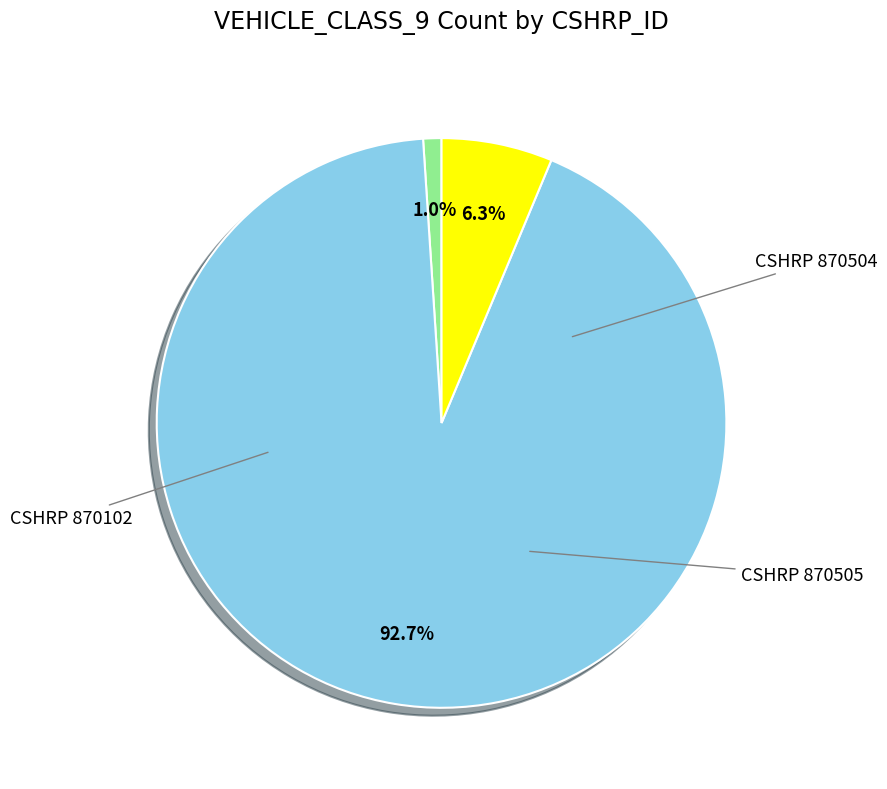

Which slice is the largest?

870504